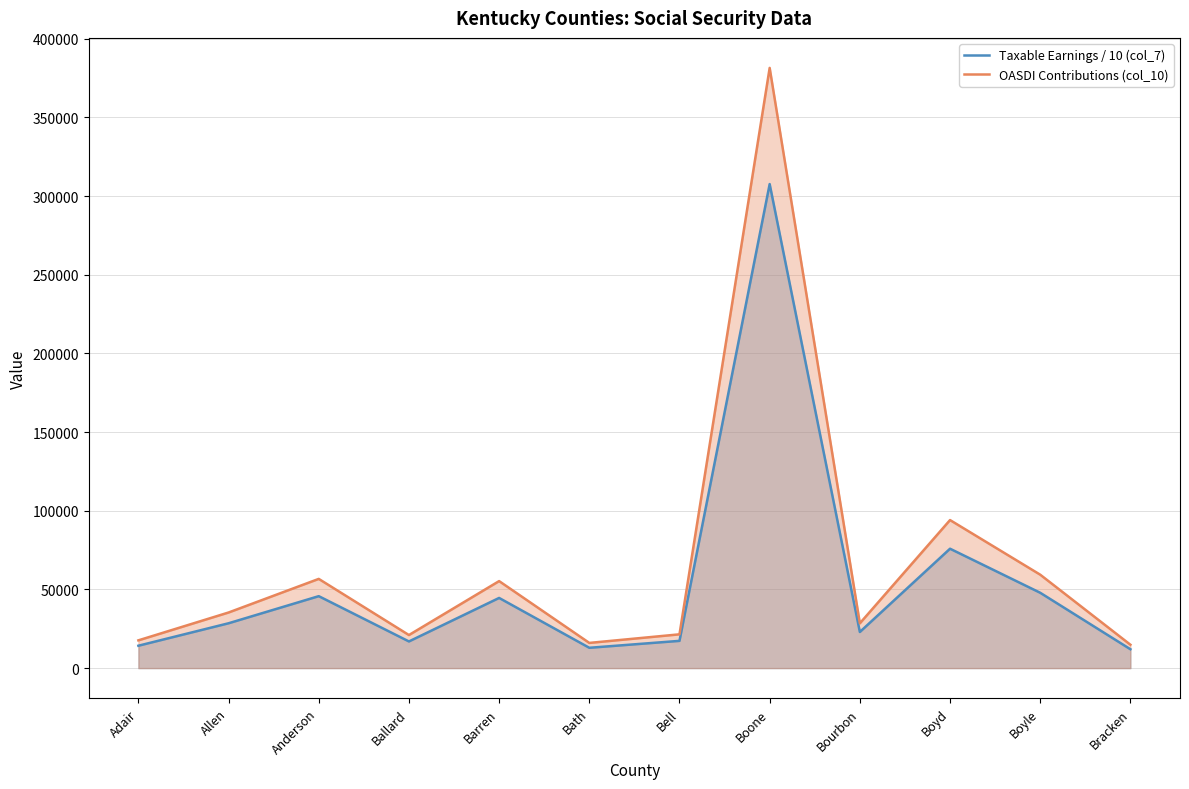

What are all the series names shown in the legend?

Taxable Earnings / 10 (col_7), OASDI Contributions (col_10)